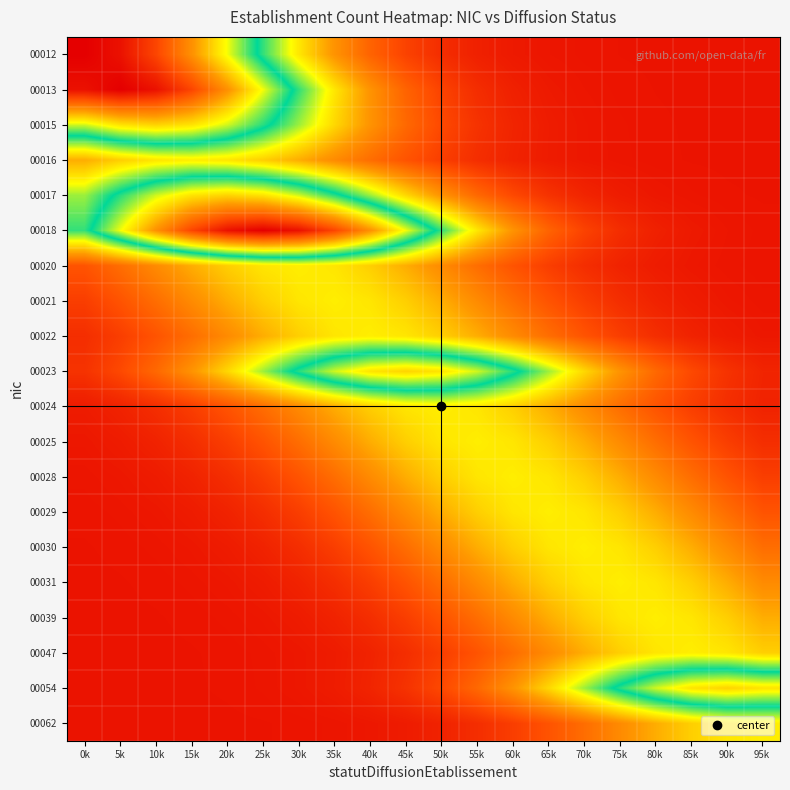

Reading right to left, list all the values displayed in this chart.

00012: 95k=0.0	90k=0.0	85k=0.0	80k=0.0	75k=0.0	70k=0.0	65k=0.0	60k=0.0	55k=0.1	50k=0.1	45k=0.1	40k=0.2	35k=0.2	30k=0.3	25k=0.5	20k=0.6	15k=0.8	10k=0.9	5k=1.0	0k=1.0
00013: 95k=0.0	90k=0.0	85k=0.0	80k=0.0	75k=0.0	70k=0.0	65k=0.0	60k=0.1	55k=0.1	50k=0.1	45k=0.2	40k=0.2	35k=0.3	30k=0.5	25k=0.6	20k=0.8	15k=0.9	10k=1.0	5k=1.0	0k=1.0
00015: 95k=0.0	90k=0.0	85k=0.0	80k=0.0	75k=0.0	70k=0.0	65k=0.0	60k=0.1	55k=0.1	50k=0.1	45k=0.2	40k=0.2	35k=0.3	30k=0.4	25k=0.5	20k=0.6	15k=0.7	10k=0.7	5k=0.7	0k=0.6
00016: 95k=0.0	90k=0.0	85k=0.0	80k=0.0	75k=0.0	70k=0.0	65k=0.0	60k=0.1	55k=0.1	50k=0.1	45k=0.1	40k=0.2	35k=0.2	30k=0.3	25k=0.3	20k=0.3	15k=0.4	10k=0.3	5k=0.3	0k=0.3
00017: 95k=0.0	90k=0.0	85k=0.0	80k=0.0	75k=0.0	70k=0.1	65k=0.1	60k=0.1	55k=0.2	50k=0.2	45k=0.3	40k=0.4	35k=0.5	30k=0.6	25k=0.7	20k=0.7	15k=0.7	10k=0.6	5k=0.5	0k=0.4
00018: 95k=0.0	90k=0.0	85k=0.0	80k=0.1	75k=0.1	70k=0.1	65k=0.2	60k=0.2	55k=0.3	50k=0.5	45k=0.6	40k=0.8	35k=0.9	30k=1.0	25k=1.0	20k=1.0	15k=0.9	10k=0.8	5k=0.6	0k=0.5
00020: 95k=0.0	90k=0.0	85k=0.0	80k=0.0	75k=0.1	70k=0.1	65k=0.1	60k=0.1	55k=0.2	50k=0.2	45k=0.3	40k=0.3	35k=0.3	30k=0.4	25k=0.3	20k=0.3	15k=0.3	10k=0.2	5k=0.2	0k=0.1
00021: 95k=0.0	90k=0.0	85k=0.0	80k=0.1	75k=0.1	70k=0.1	65k=0.1	60k=0.2	55k=0.2	50k=0.3	45k=0.3	40k=0.3	35k=0.4	30k=0.3	25k=0.3	20k=0.3	15k=0.2	10k=0.2	5k=0.1	0k=0.1
00022: 95k=0.0	90k=0.0	85k=0.1	80k=0.1	75k=0.1	70k=0.1	65k=0.2	60k=0.2	55k=0.3	50k=0.3	45k=0.3	40k=0.4	35k=0.3	30k=0.3	25k=0.3	20k=0.2	15k=0.2	10k=0.1	5k=0.1	0k=0.1
00023: 95k=0.1	90k=0.1	85k=0.1	80k=0.2	75k=0.2	70k=0.3	65k=0.4	60k=0.5	55k=0.6	50k=0.7	45k=0.7	40k=0.7	35k=0.6	30k=0.5	25k=0.4	20k=0.3	15k=0.2	10k=0.2	5k=0.1	0k=0.1
00024: 95k=0.1	90k=0.1	85k=0.1	80k=0.1	75k=0.2	70k=0.2	65k=0.3	60k=0.3	55k=0.3	50k=0.4	45k=0.3	40k=0.3	35k=0.3	30k=0.2	25k=0.2	20k=0.1	15k=0.1	10k=0.1	5k=0.1	0k=0.0
00025: 95k=0.1	90k=0.1	85k=0.1	80k=0.2	75k=0.2	70k=0.3	65k=0.3	60k=0.3	55k=0.4	50k=0.3	45k=0.3	40k=0.3	35k=0.2	30k=0.2	25k=0.1	20k=0.1	15k=0.1	10k=0.1	5k=0.0	0k=0.0
00028: 95k=0.1	90k=0.1	85k=0.2	80k=0.2	75k=0.3	70k=0.3	65k=0.3	60k=0.4	55k=0.3	50k=0.3	45k=0.3	40k=0.2	35k=0.2	30k=0.1	25k=0.1	20k=0.1	15k=0.1	10k=0.0	5k=0.0	0k=0.0
00029: 95k=0.1	90k=0.2	85k=0.2	80k=0.3	75k=0.3	70k=0.3	65k=0.4	60k=0.3	55k=0.3	50k=0.3	45k=0.2	40k=0.2	35k=0.1	30k=0.1	25k=0.1	20k=0.1	15k=0.0	10k=0.0	5k=0.0	0k=0.0
00030: 95k=0.2	90k=0.2	85k=0.3	80k=0.3	75k=0.3	70k=0.4	65k=0.3	60k=0.3	55k=0.3	50k=0.2	45k=0.2	40k=0.1	35k=0.1	30k=0.1	25k=0.1	20k=0.0	15k=0.0	10k=0.0	5k=0.0	0k=0.0
00031: 95k=0.2	90k=0.3	85k=0.3	80k=0.3	75k=0.4	70k=0.3	65k=0.3	60k=0.3	55k=0.2	50k=0.2	45k=0.1	40k=0.1	35k=0.1	30k=0.1	25k=0.0	20k=0.0	15k=0.0	10k=0.0	5k=0.0	0k=0.0
00039: 95k=0.3	90k=0.3	85k=0.3	80k=0.4	75k=0.3	70k=0.3	65k=0.3	60k=0.2	55k=0.2	50k=0.1	45k=0.1	40k=0.1	35k=0.1	30k=0.0	25k=0.0	20k=0.0	15k=0.0	10k=0.0	5k=0.0	0k=0.0
00047: 95k=0.3	90k=0.3	85k=0.4	80k=0.3	75k=0.3	70k=0.3	65k=0.2	60k=0.2	55k=0.1	50k=0.1	45k=0.1	40k=0.1	35k=0.0	30k=0.0	25k=0.0	20k=0.0	15k=0.0	10k=0.0	5k=0.0	0k=0.0
00054: 95k=0.7	90k=0.7	85k=0.7	80k=0.6	75k=0.5	70k=0.4	65k=0.3	60k=0.2	55k=0.2	50k=0.1	45k=0.1	40k=0.1	35k=0.0	30k=0.0	25k=0.0	20k=0.0	15k=0.0	10k=0.0	5k=0.0	0k=0.0
00062: 95k=0.4	90k=0.3	85k=0.3	80k=0.3	75k=0.2	70k=0.2	65k=0.1	60k=0.1	55k=0.1	50k=0.1	45k=0.0	40k=0.0	35k=0.0	30k=0.0	25k=0.0	20k=0.0	15k=0.0	10k=0.0	5k=0.0	0k=0.0